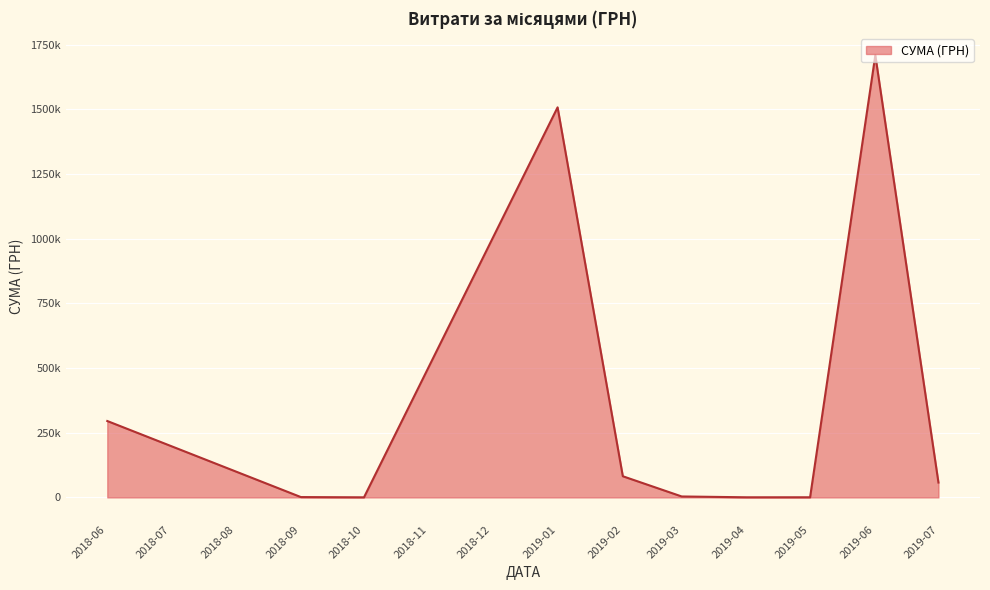

Does the chart have visible grid lines?

Yes